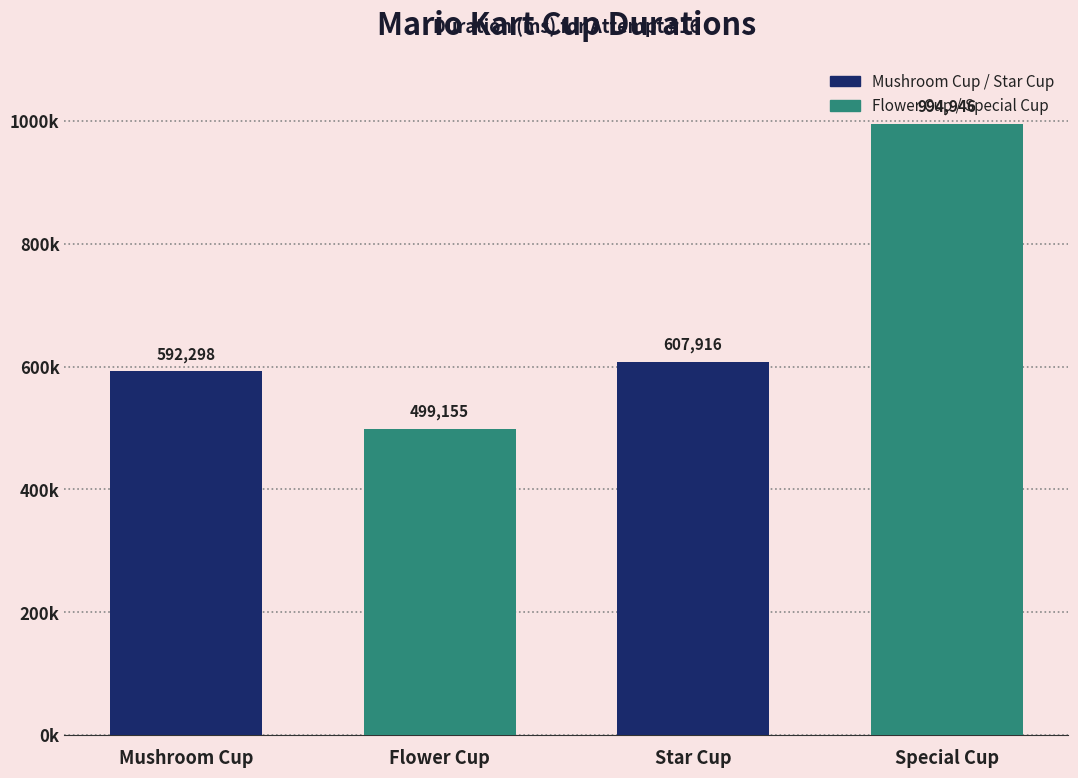

Rank the categories by value from highest to lowest.

Special Cup, Star Cup, Mushroom Cup, Flower Cup